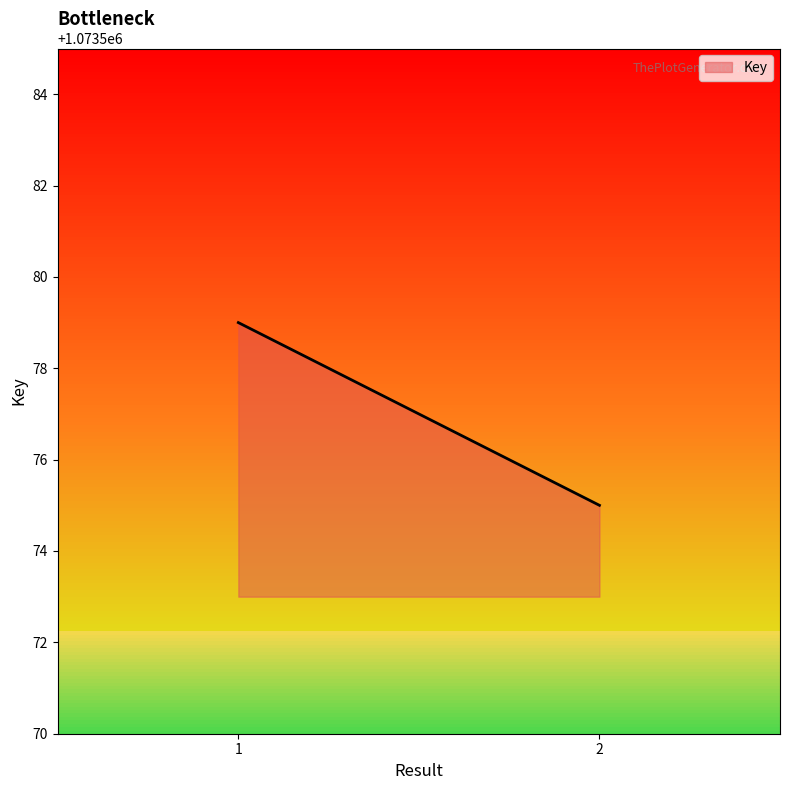

The chart shows a value of 554611 at 1. True or false?

False